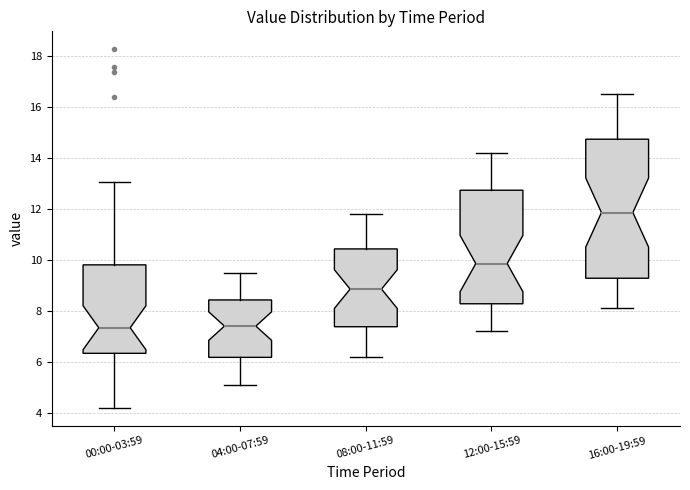

Where is the upper edge of the box for 00:00-03:59 on the y-axis? The values are not printed on the chart, so give them approximately, as read against the axis.

9.8